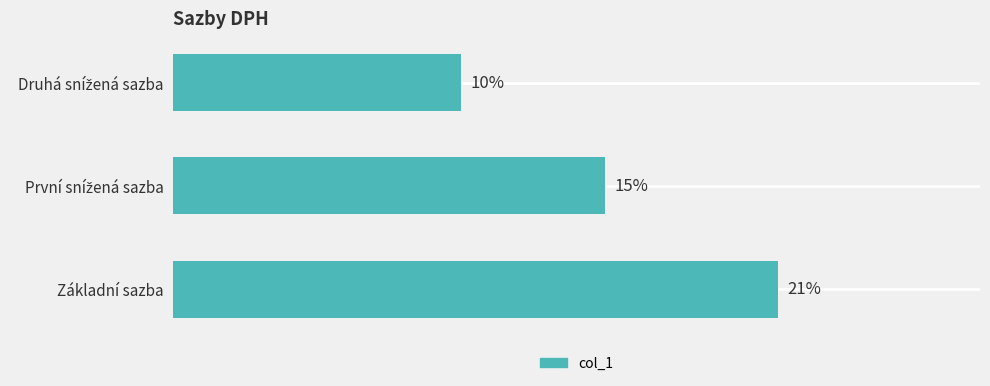

At which category does the chart reach its peak across all series?

Základní sazba